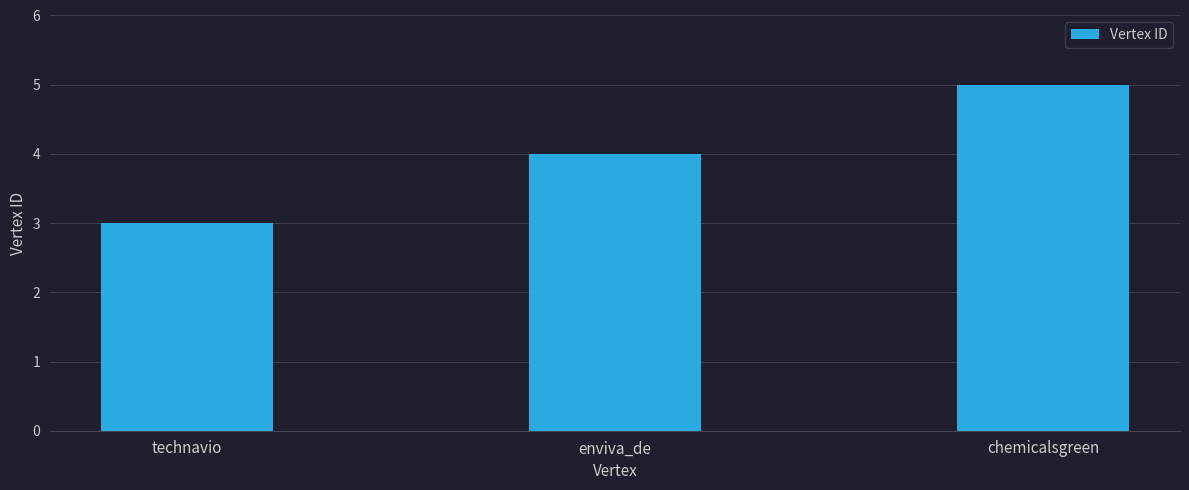

How many values are between 3 and 5?

3